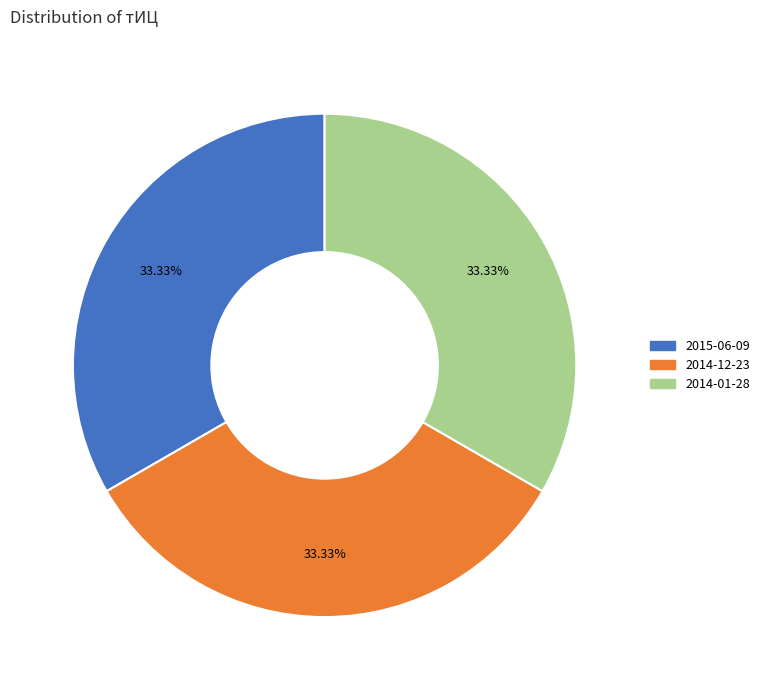

Does any single category account for the majority?

No